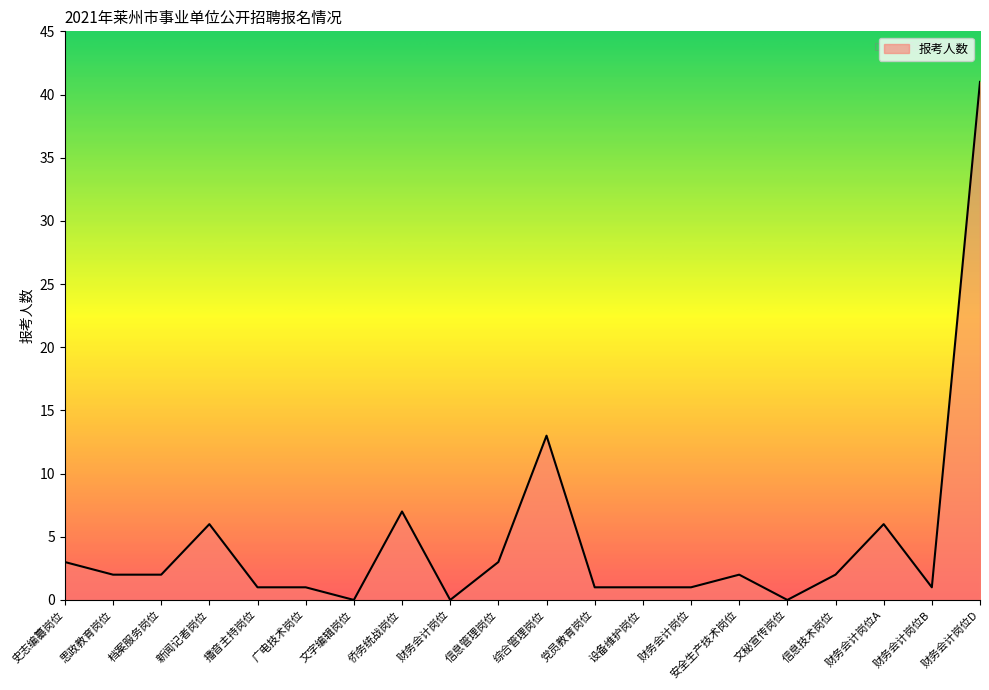

Reading right to left, what are all the values shown in this chart?

财务会计岗位D=41	财务会计岗位B=1	财务会计岗位A=6	信息技术岗位=2	文秘宣传岗位=0	安全生产技术岗位=2	财务会计岗位=1	设备维护岗位=1	党员教育岗位=1	综合管理岗位=13	信息管理岗位=3	财务会计岗位=0	侨务统战岗位=7	文字编辑岗位=0	广电技术岗位=1	播音主持岗位=1	新闻记者岗位=6	档案服务岗位=2	思政教育岗位=2	史志编纂岗位=3